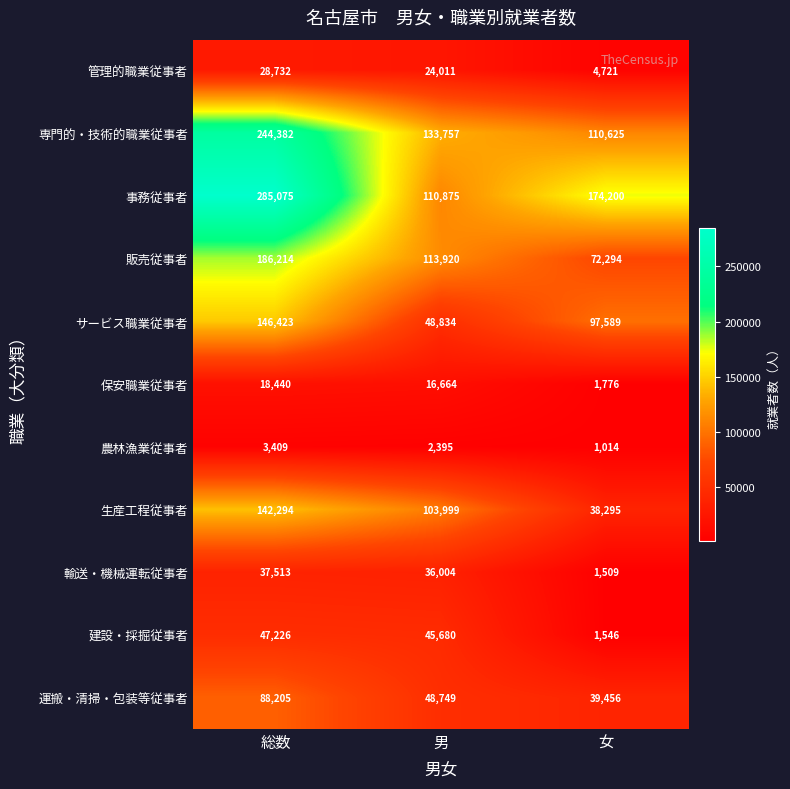

What is the approximate value of 生産工程従事者 at 総数, to the nearest 50?

142300